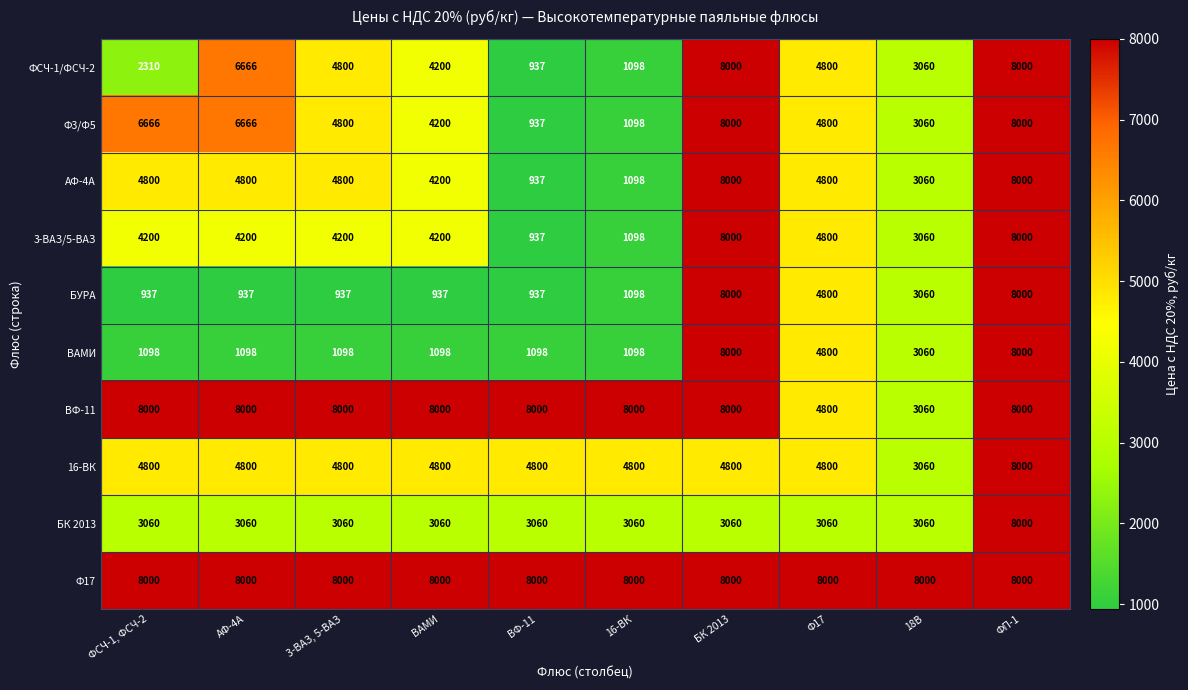

At which category is the sum across all series the highest?

ФП-1